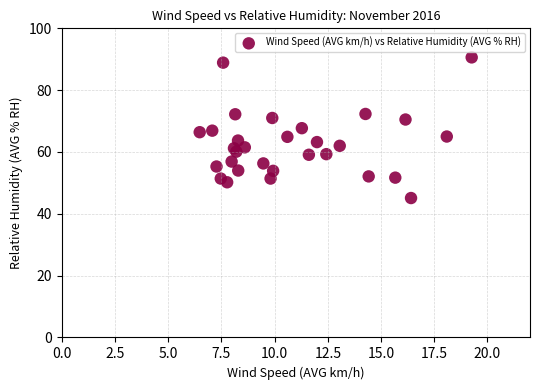

What is the range of X values (max minus min)?

12.8